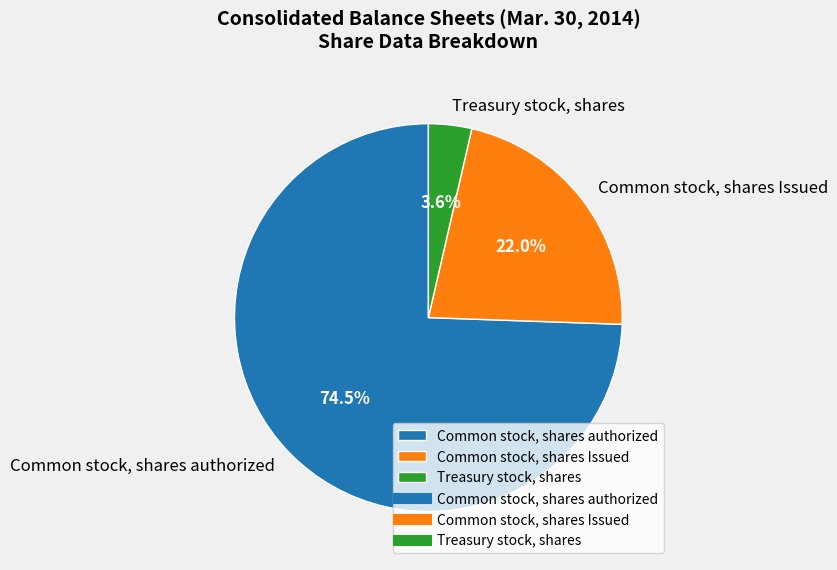

How many slices are in this pie chart?

3